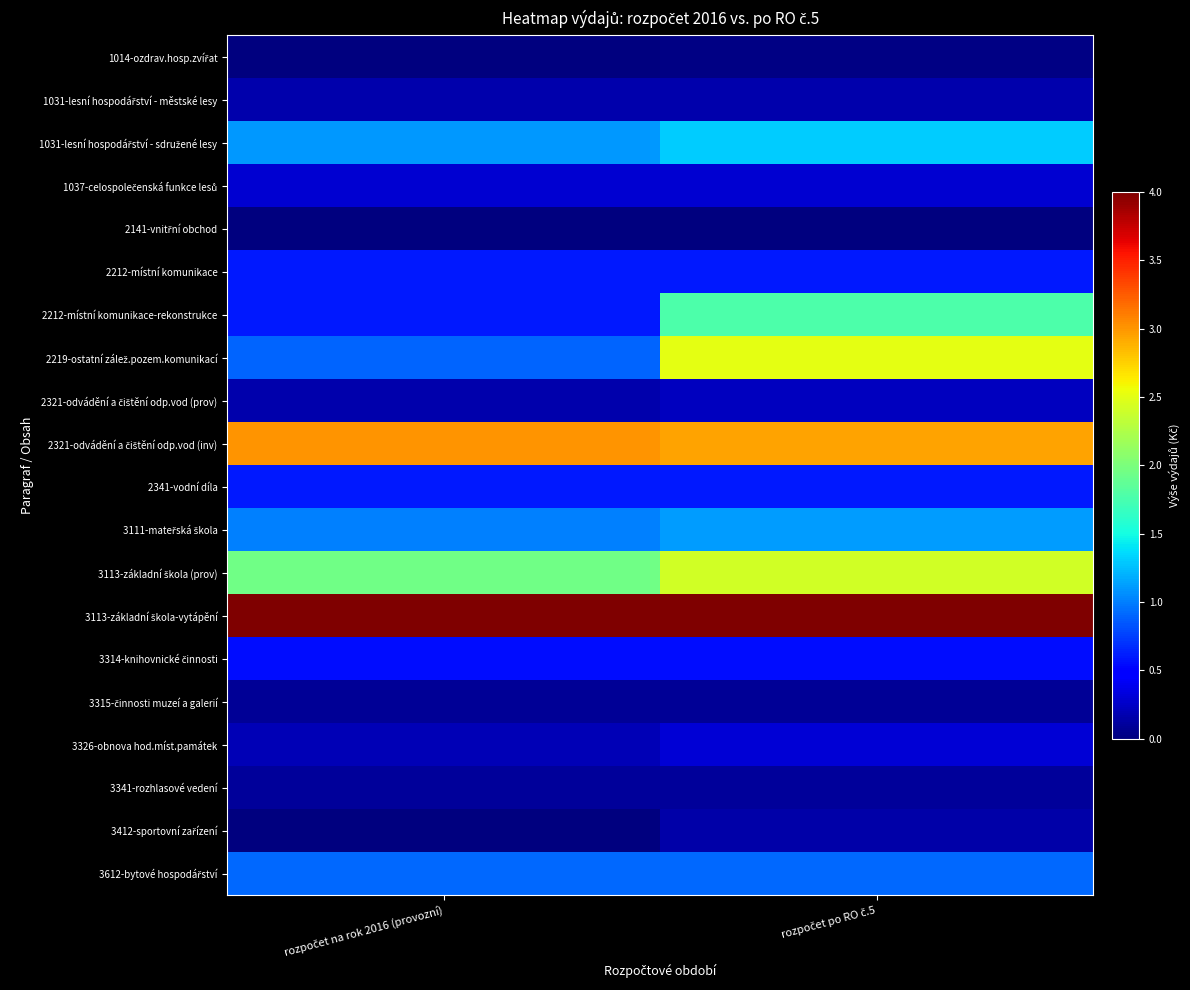

At how many categories does at least one series exceed 1443563?

2